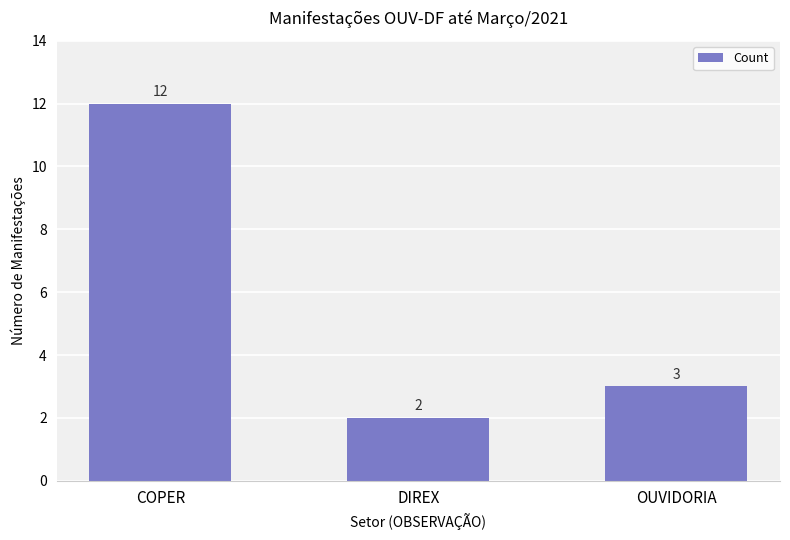

Does the chart contain stacked bars?

No